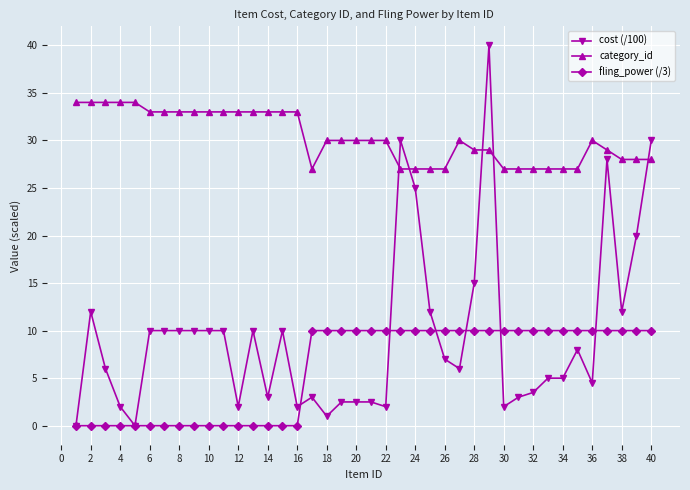

Which series has the widest spread of values?

cost (/100)